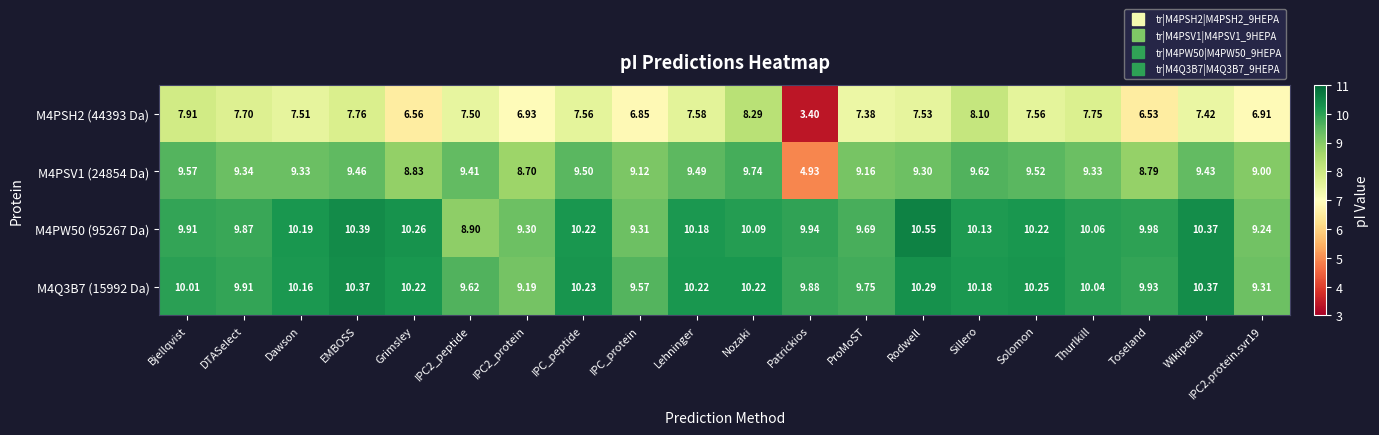

How many data points in M4PW50 (95267 Da) are above 10?

11